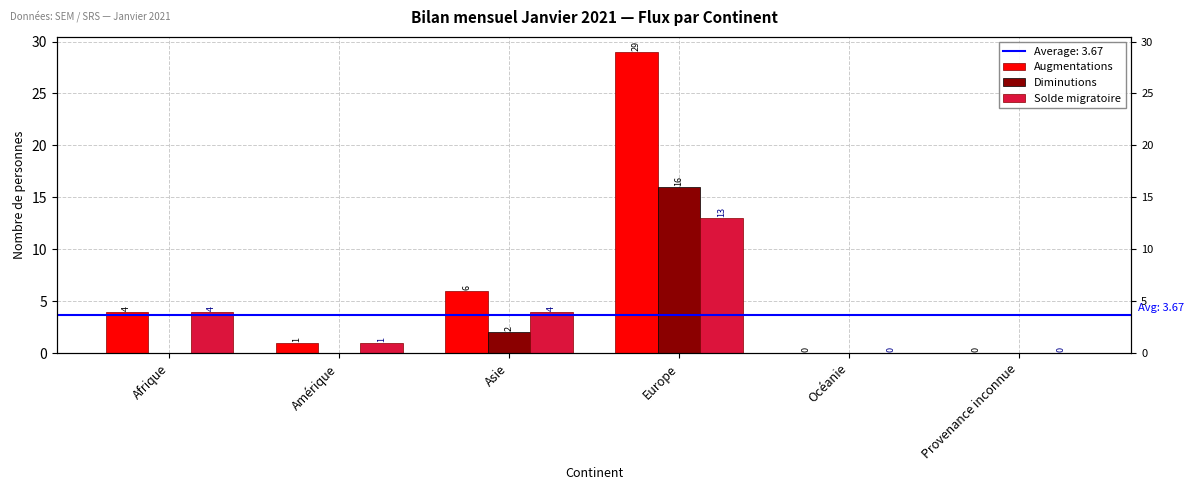

What position from the left is Amérique?

2